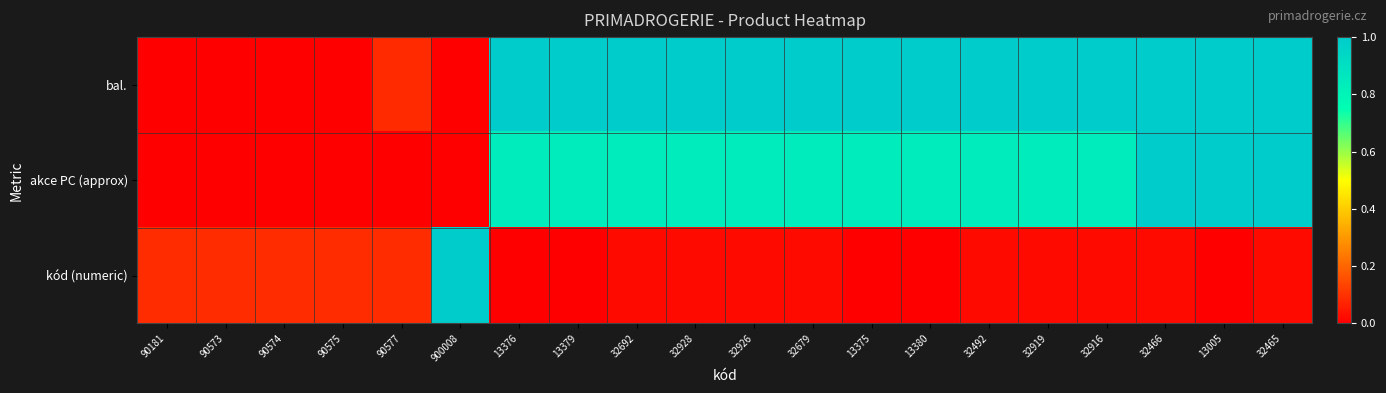

Reading left to right, list all the values displayed in this chart.

bal.: 90181=0.0	90573=0.0	90574=0.0	90575=0.0	90577=0.1	900008=0.0	13376=1.0	13379=1.0	32692=1.0	32928=1.0	32926=1.0	32679=1.0	13375=1.0	13380=1.0	32492=1.0	32919=1.0	32916=1.0	32466=1.0	13005=1.0	32465=1.0
akce PC (approx): 90181=0.0	90573=0.0	90574=0.0	90575=0.0	90577=0.0	900008=0.0	13376=0.8	13379=0.8	32692=0.8	32928=0.8	32926=0.8	32679=0.8	13375=0.8	13380=0.8	32492=0.8	32919=0.8	32916=0.8	32466=1.0	13005=1.0	32465=1.0
kód (numeric): 90181=0.1	90573=0.1	90574=0.1	90575=0.1	90577=0.1	900008=1.0	13376=0.0	13379=0.0	32692=0.0	32928=0.0	32926=0.0	32679=0.0	13375=0.0	13380=0.0	32492=0.0	32919=0.0	32916=0.0	32466=0.0	13005=0.0	32465=0.0